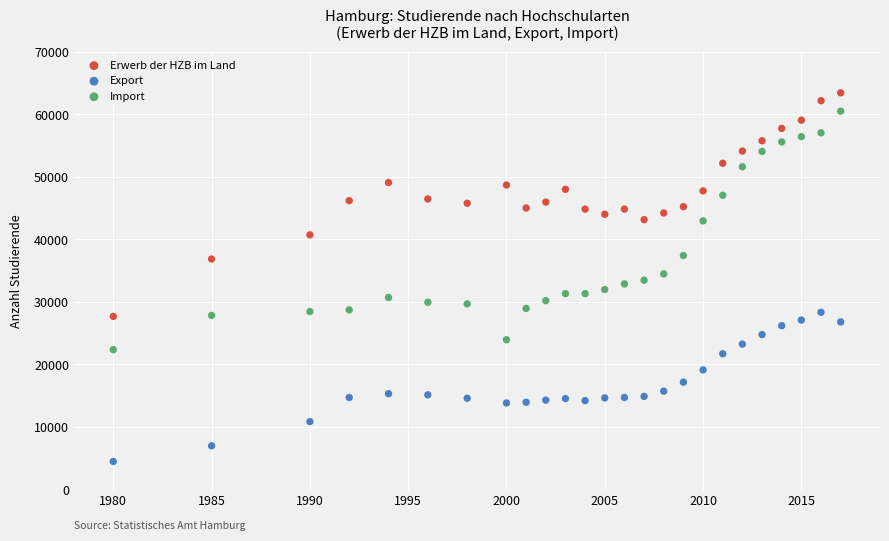

Across all data points, what is the range of X values (max minus min)?

37